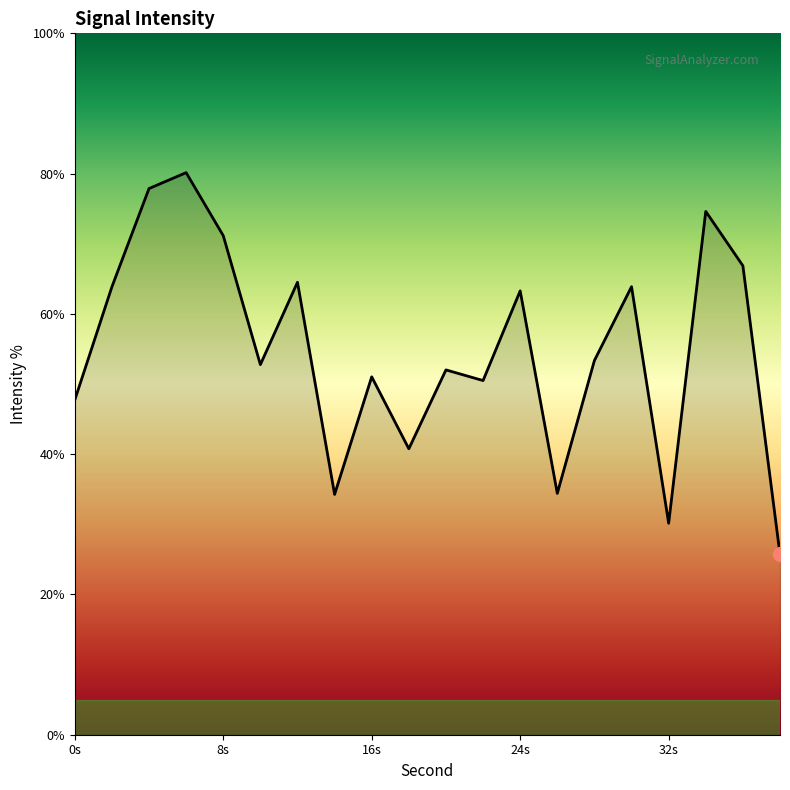

How many lines are shown in the chart?

1